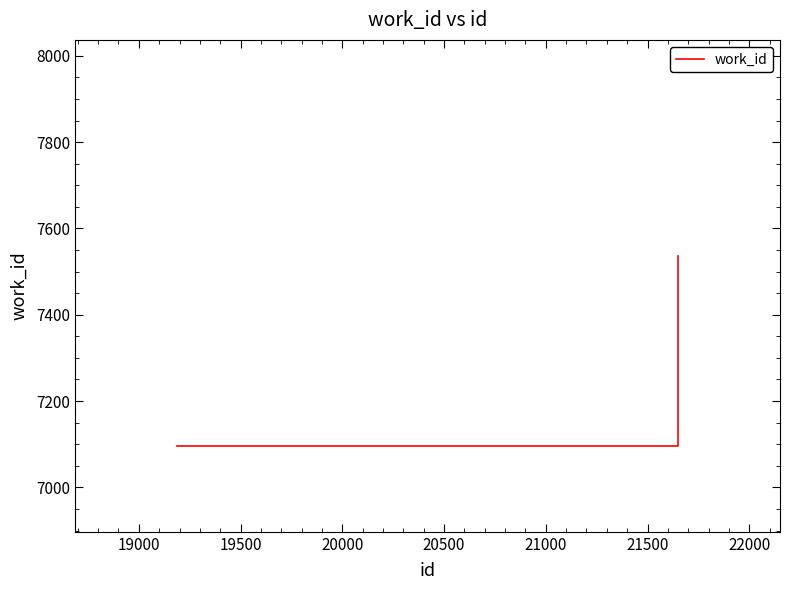

True or false: there are more than 2 points higher than both neighbors.

False